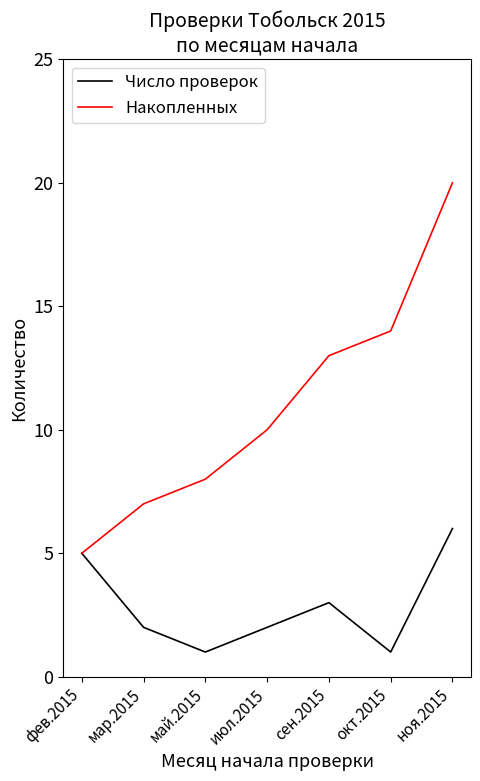

True or false: Число проверок has more than 1 points higher than both neighbors.

False